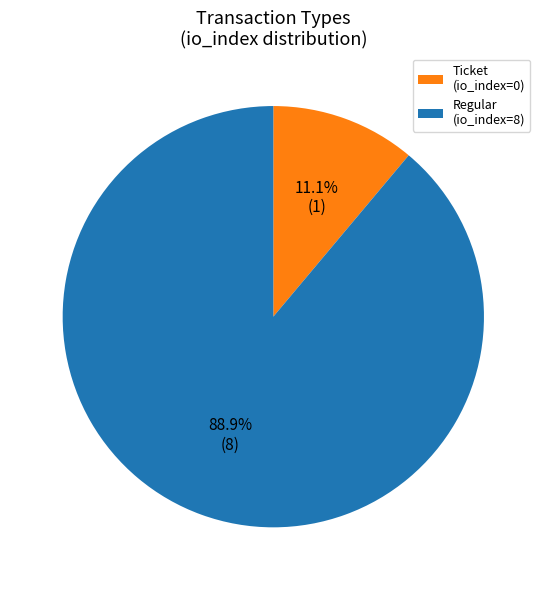

What is the majority slice?

Regular (io_index=8)